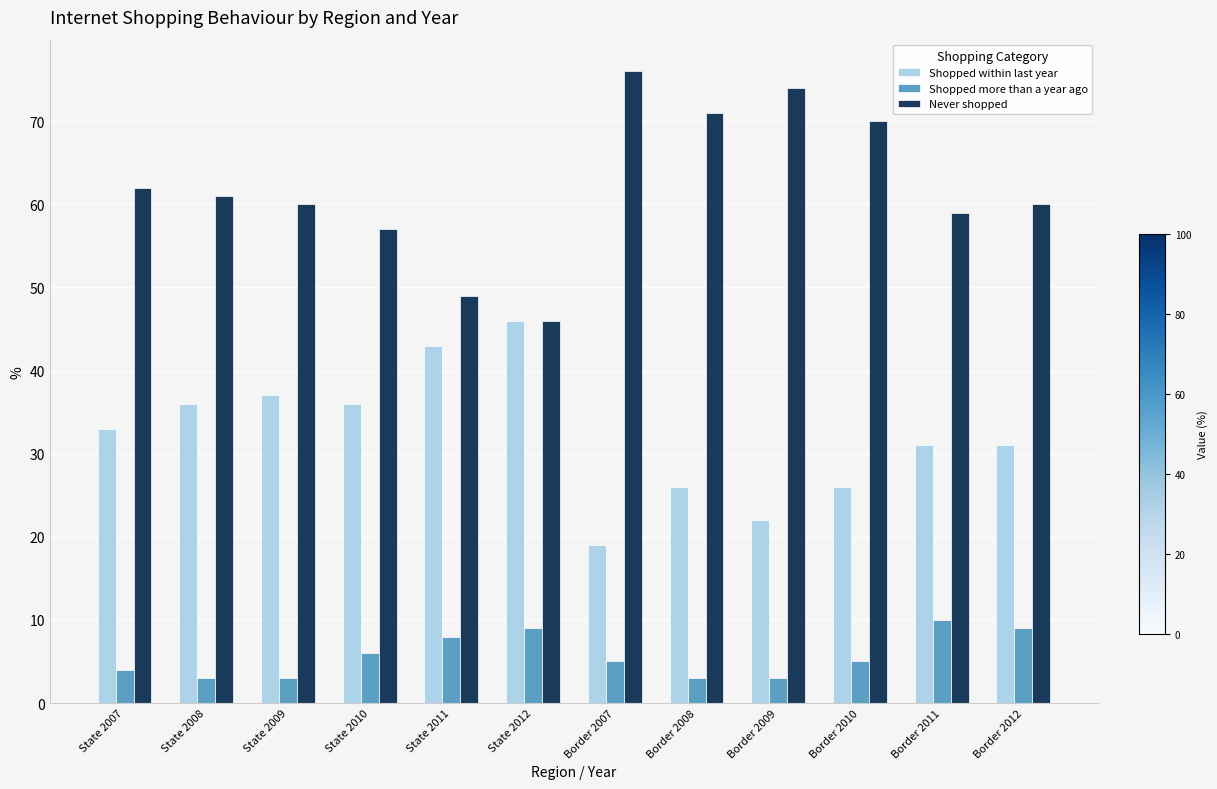

What is the difference between the Shopped more than a year ago values at State 2009 and State 2010?

3